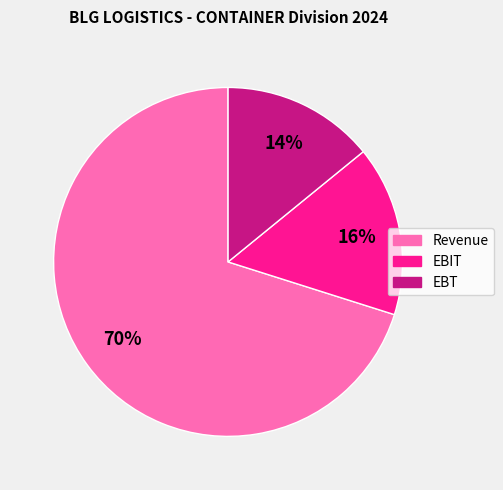

Is it true that Revenue is 80% of the pie?

False